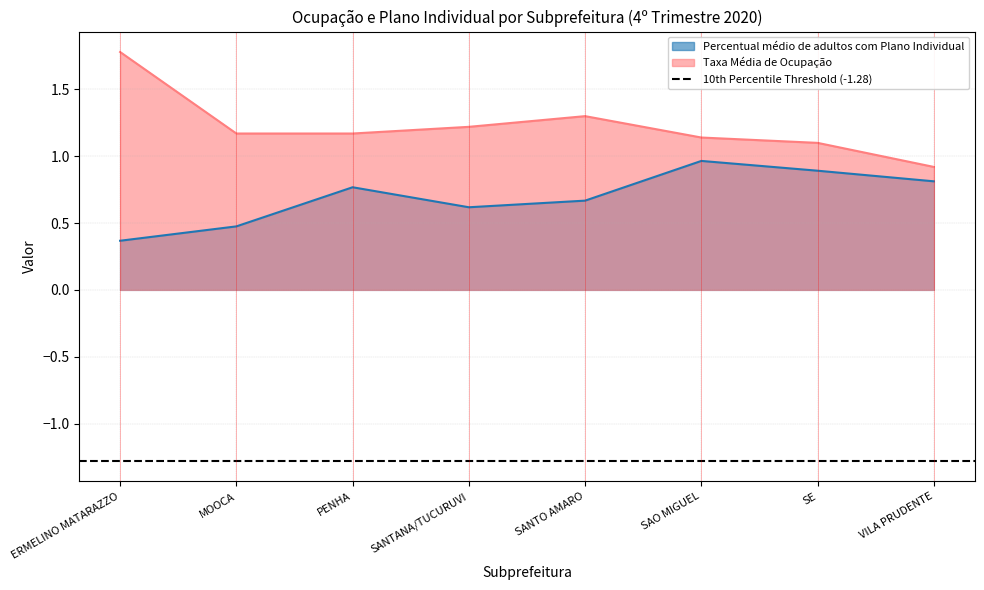

What are all the series names shown in the legend?

Percentual médio de adultos com Plano Individual, Taxa Média de Ocupação